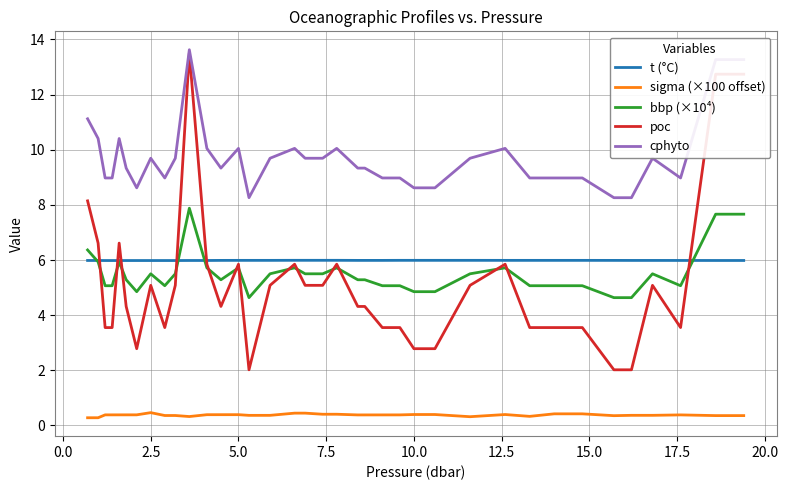

What is the greatest value displayed?

13.6